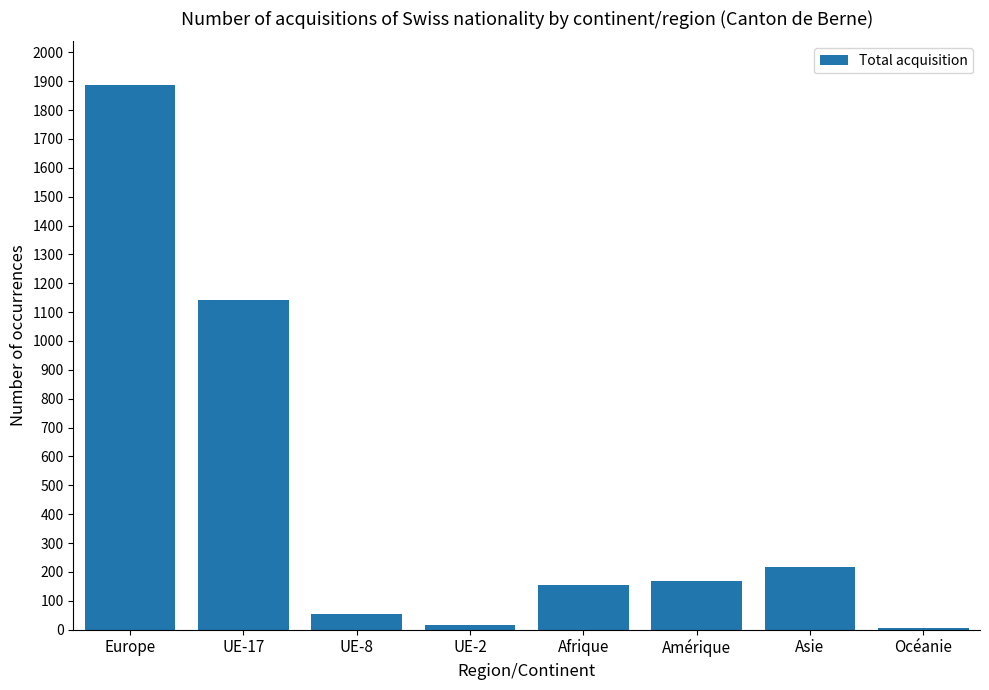

Does the chart contain stacked bars?

No